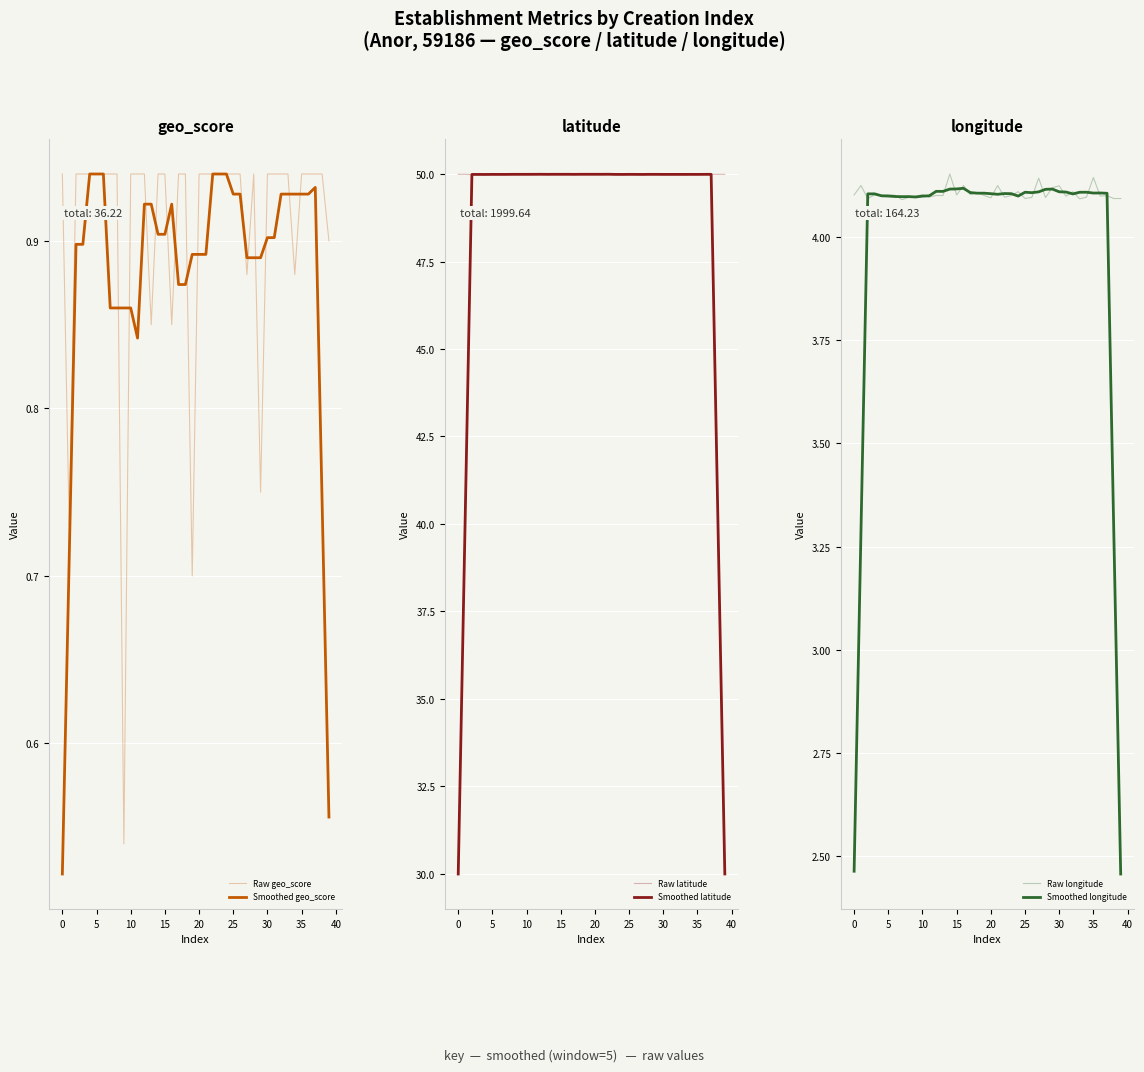

Reading left to right, transcribe all the data shown in this chart.

Raw geo_score: 0.9	0.7	0.9	0.9	0.9	0.9	0.9	0.9	0.9	0.5	0.9	0.9	0.9	0.8	0.9	0.9	0.8	0.9	0.9	0.7	0.9	0.9	0.9	0.9	0.9	0.9	0.9	0.9	0.9	0.8	0.9	0.9	0.9	0.9	0.9	0.9	0.9	0.9	0.9	0.9
Smoothed geo_score: 0.5	0.7	0.9	0.9	0.9	0.9	0.9	0.9	0.9	0.9	0.9	0.8	0.9	0.9	0.9	0.9	0.9	0.9	0.9	0.9	0.9	0.9	0.9	0.9	0.9	0.9	0.9	0.9	0.9	0.9	0.9	0.9	0.9	0.9	0.9	0.9	0.9	0.9	0.7	0.6
Raw latitude: 50.0	50.0	50.0	50.0	50.0	50.0	50.0	50.0	50.0	50.0	50.0	50.0	50.0	50.0	50.0	50.0	50.0	50.0	50.0	50.0	50.0	50.0	50.0	50.0	50.0	50.0	50.0	50.0	50.0	50.0	50.0	50.0	50.0	50.0	50.0	50.0	50.0	50.0	50.0	50.0
Smoothed latitude: 30.0	40.0	50.0	50.0	50.0	50.0	50.0	50.0	50.0	50.0	50.0	50.0	50.0	50.0	50.0	50.0	50.0	50.0	50.0	50.0	50.0	50.0	50.0	50.0	50.0	50.0	50.0	50.0	50.0	50.0	50.0	50.0	50.0	50.0	50.0	50.0	50.0	50.0	40.0	30.0
Raw longitude: 4.1	4.1	4.1	4.1	4.1	4.1	4.1	4.1	4.1	4.1	4.1	4.1	4.1	4.1	4.2	4.1	4.1	4.1	4.1	4.1	4.1	4.1	4.1	4.1	4.1	4.1	4.1	4.1	4.1	4.1	4.1	4.1	4.1	4.1	4.1	4.1	4.1	4.1	4.1	4.1
Smoothed longitude: 2.5	3.3	4.1	4.1	4.1	4.1	4.1	4.1	4.1	4.1	4.1	4.1	4.1	4.1	4.1	4.1	4.1	4.1	4.1	4.1	4.1	4.1	4.1	4.1	4.1	4.1	4.1	4.1	4.1	4.1	4.1	4.1	4.1	4.1	4.1	4.1	4.1	4.1	3.3	2.5